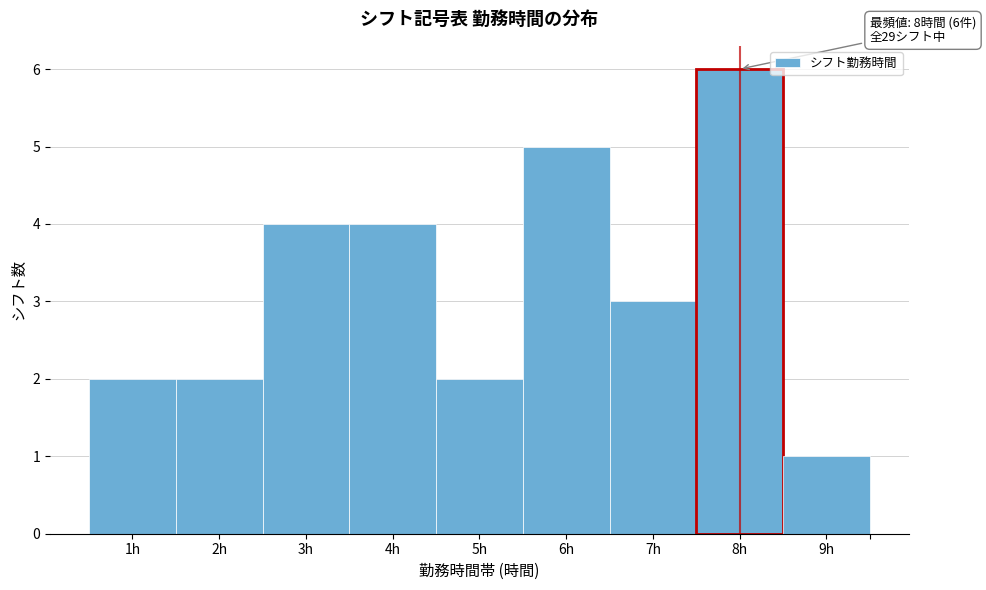

Which range on the x-axis has the tallest bar?

7.5 to 8.5